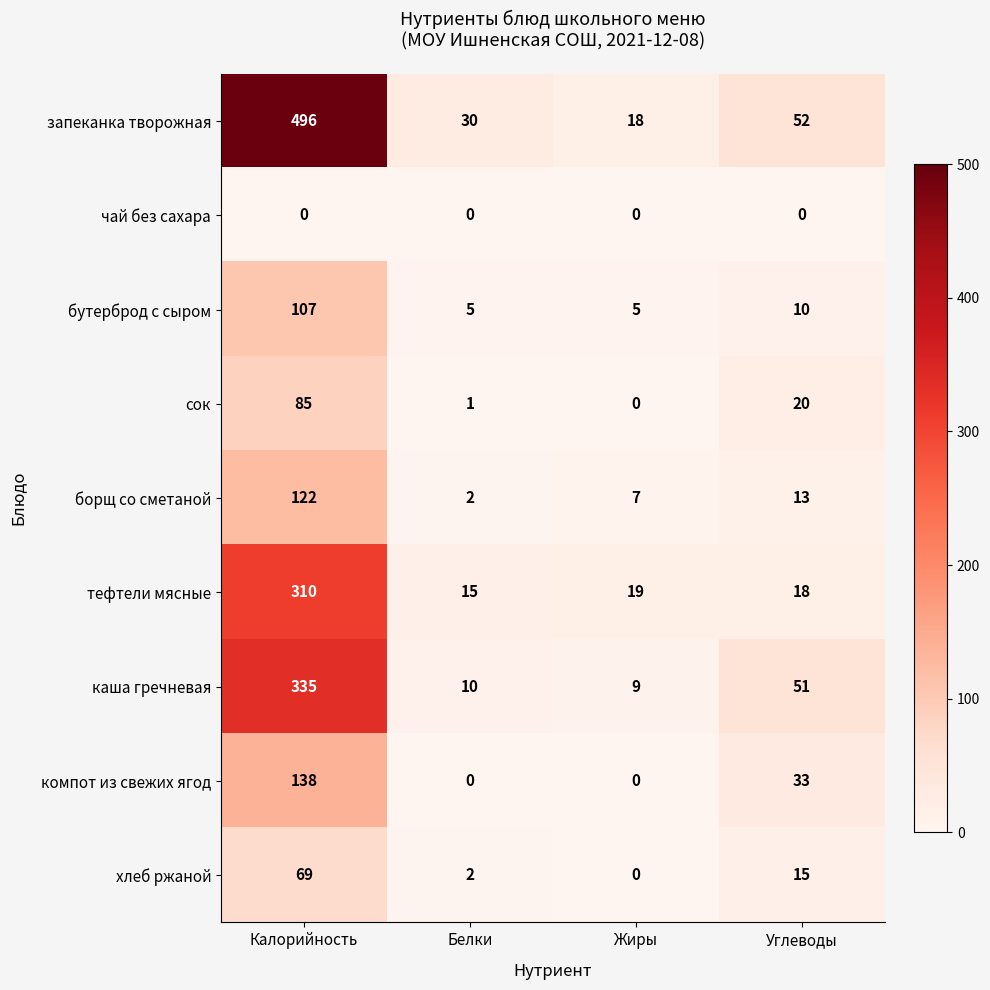

What is the greatest value displayed?

496